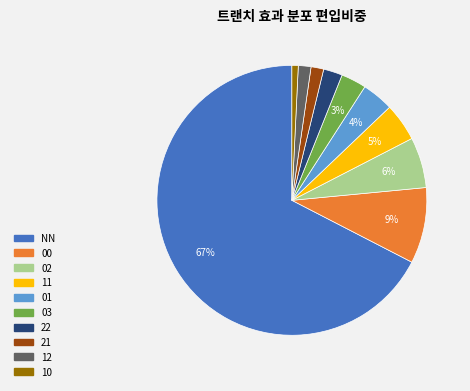

Is the sum of 03 and 21 greater than half?

No